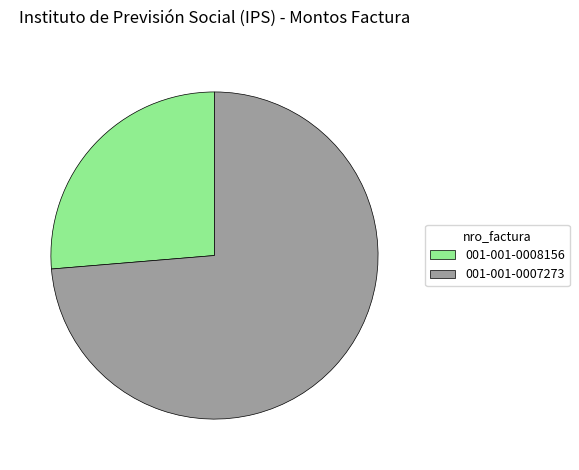

Is the sum of 001-001-0007273 and 001-001-0008156 greater than half?

Yes